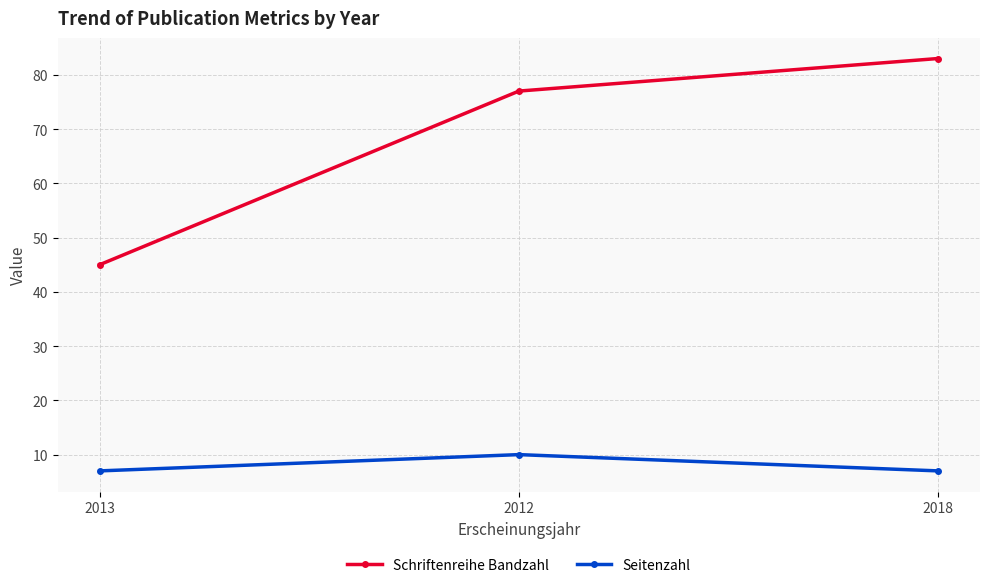

What is the difference between the Schriftenreihe Bandzahl values at 2013 and 2012?

32